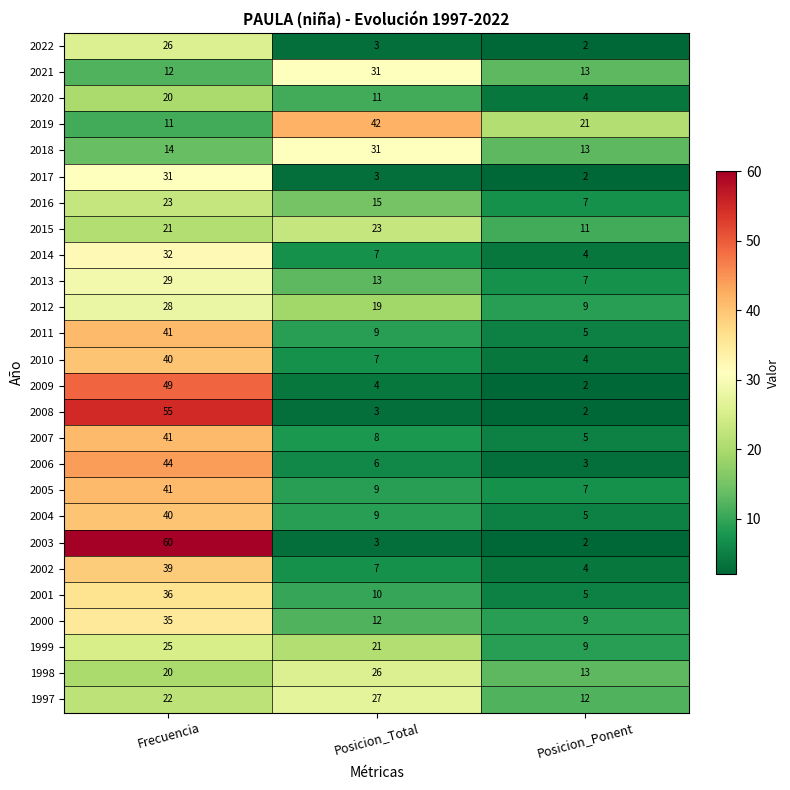

True or false: 2020 has a value of 4 at Posicion_Ponent.

True